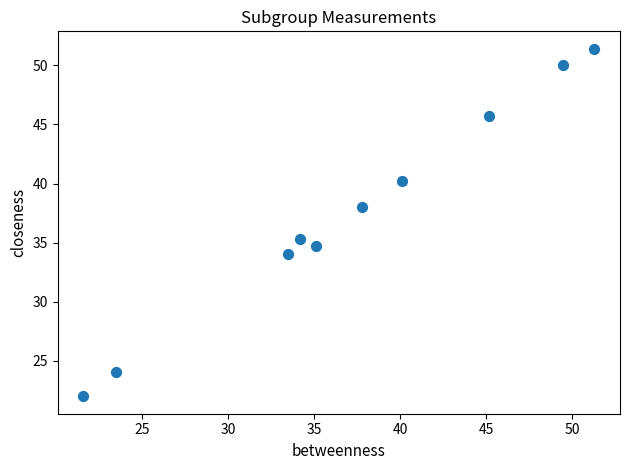

What Y value in the scatter plot is closest to 36?

35.3